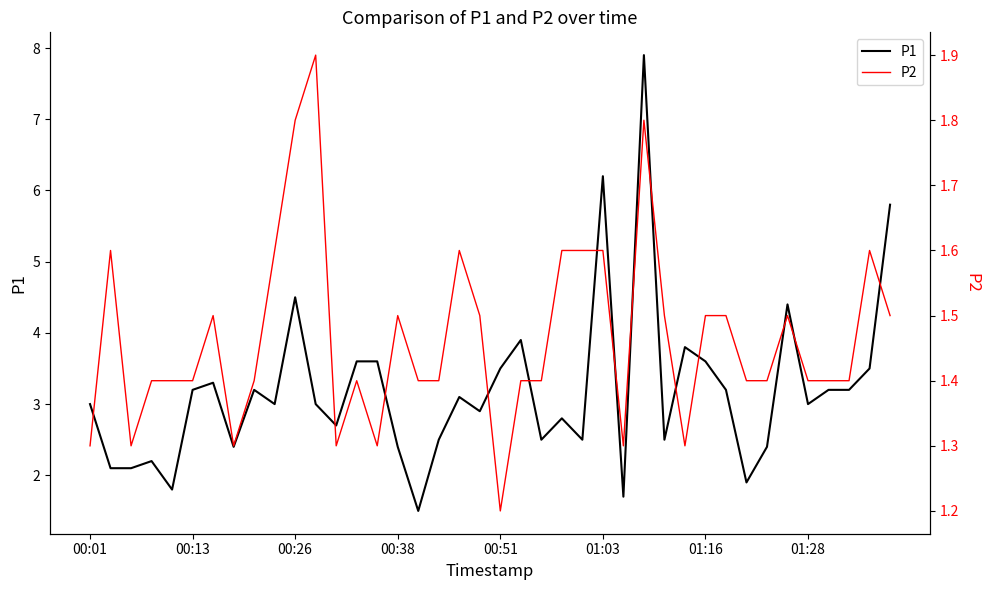

The value of P1 at 00:51 is 3.5. True or false?

True